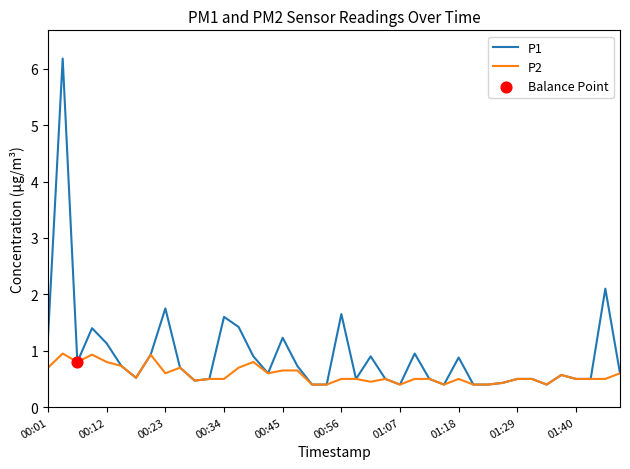

Which series has the largest total across all categories?

P1